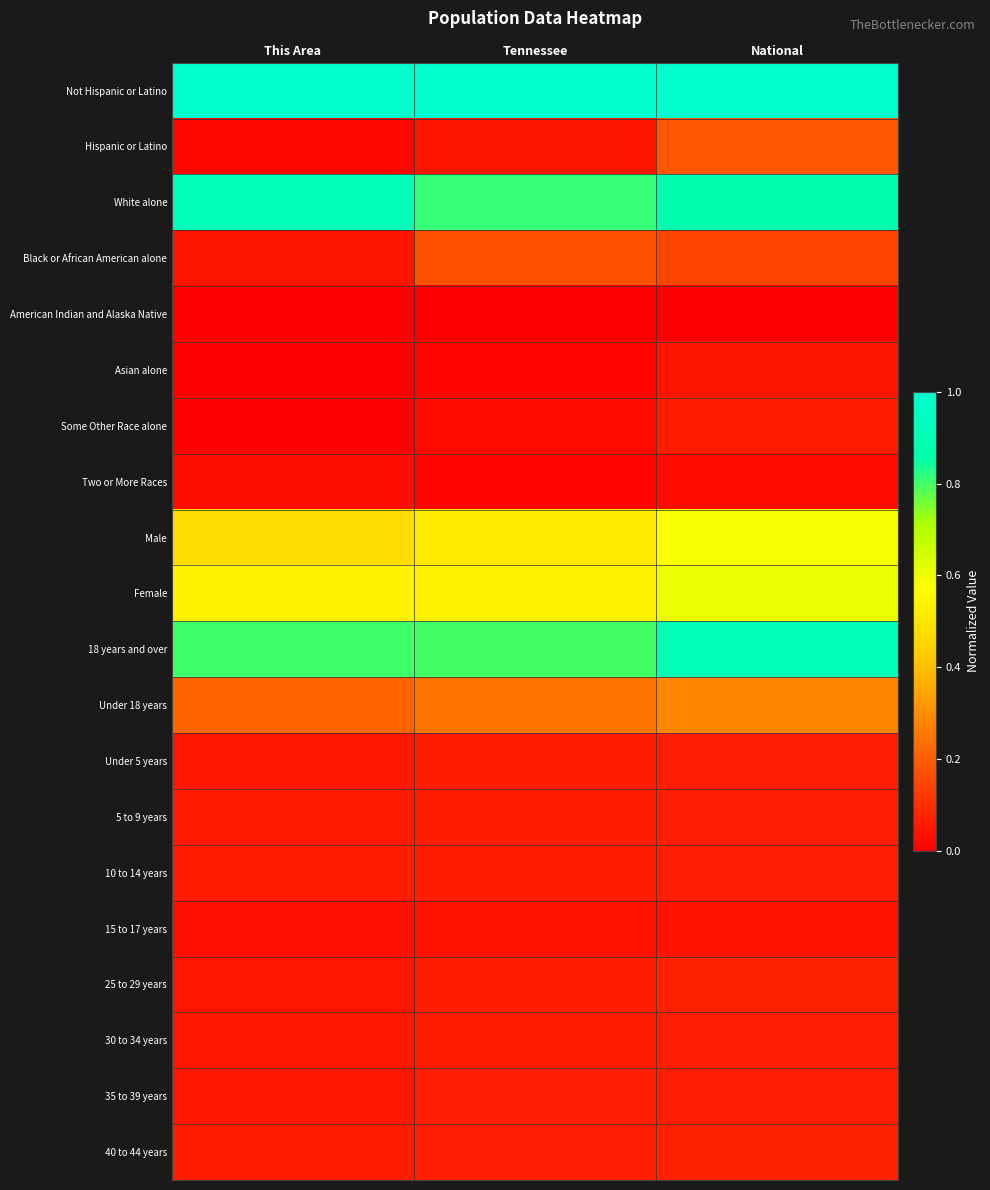

Between This Area and Tennessee, which series saw the biggest shift?

Black or African American alone